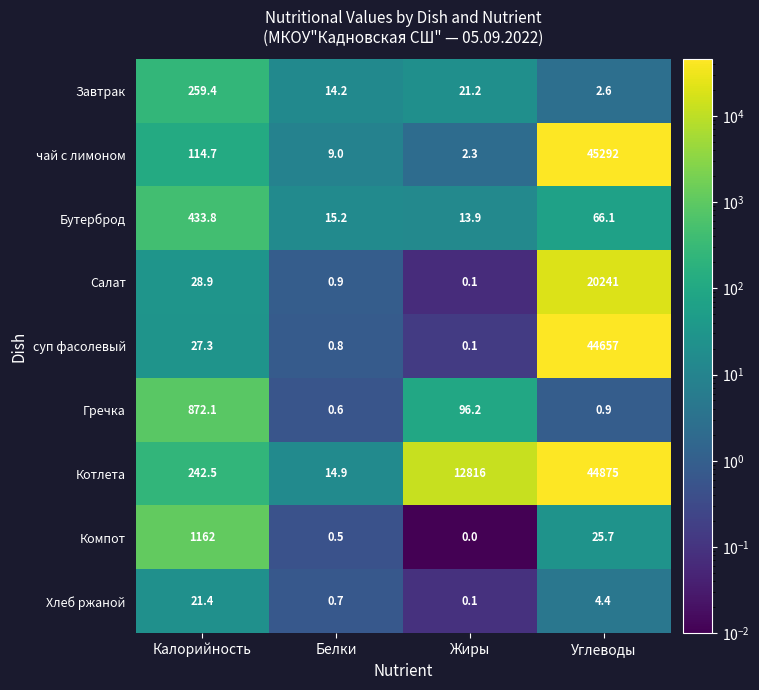

Read the Компот value at Калорийность.

1162.0